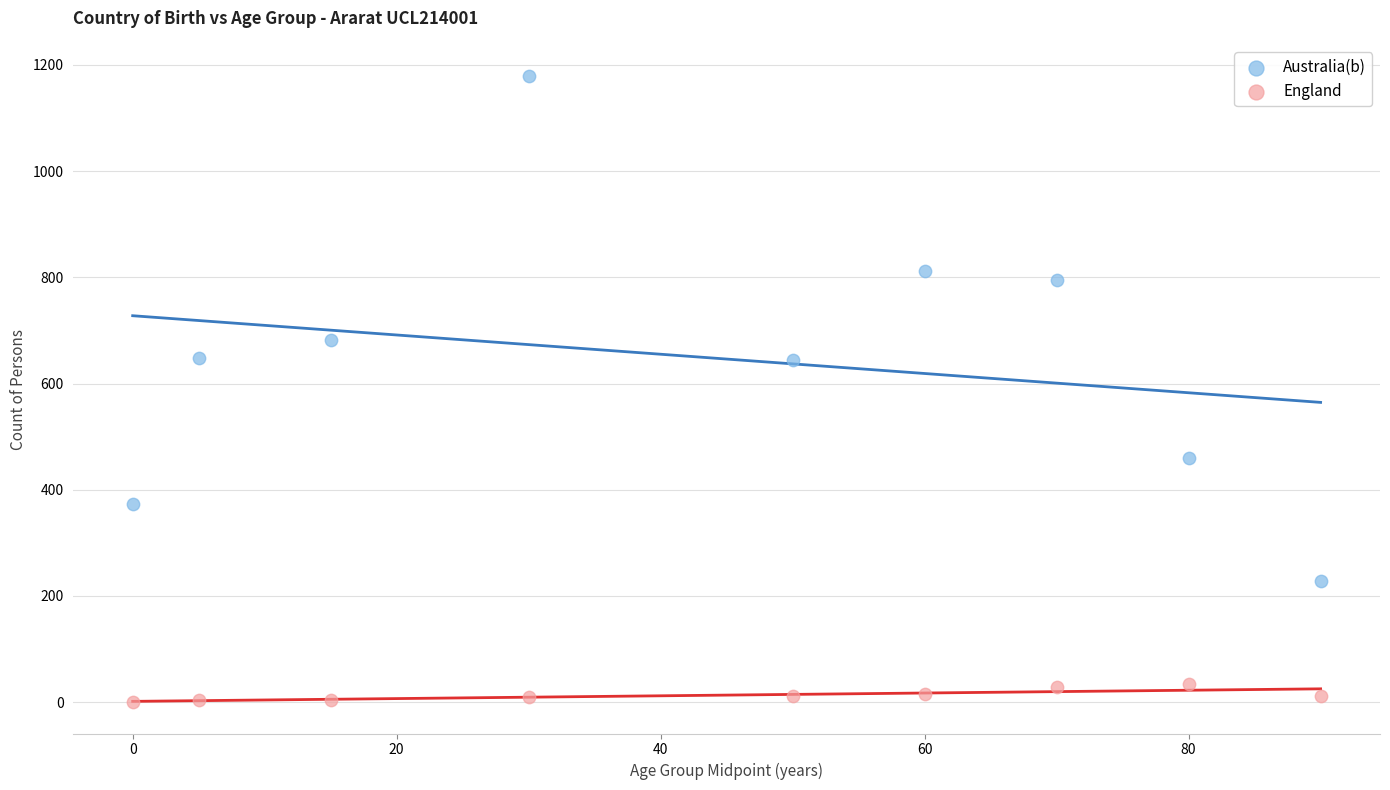

What are all the series names shown in the legend?

Australia(b), England